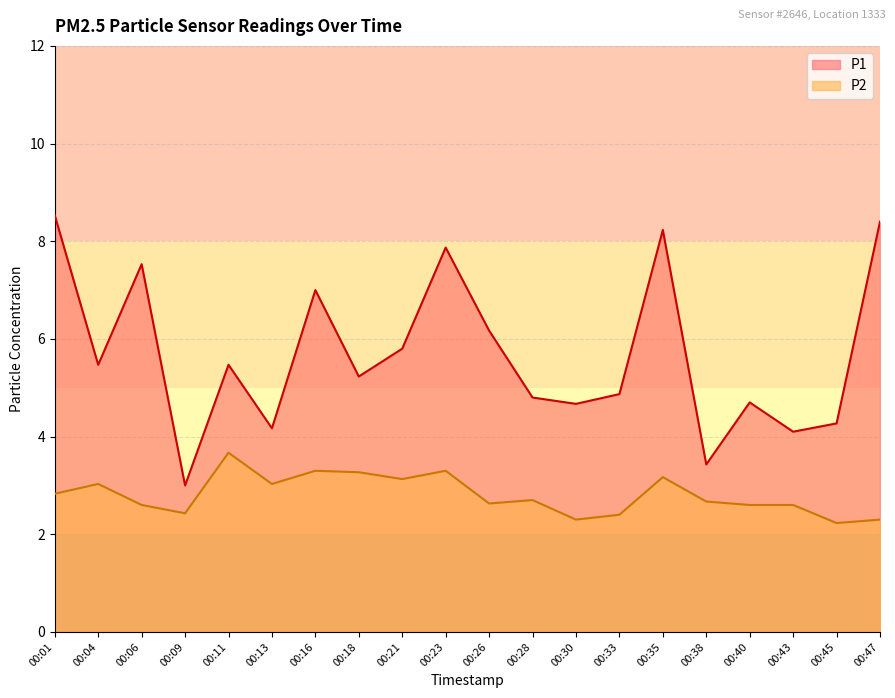

Which series has the widest spread of values?

P1